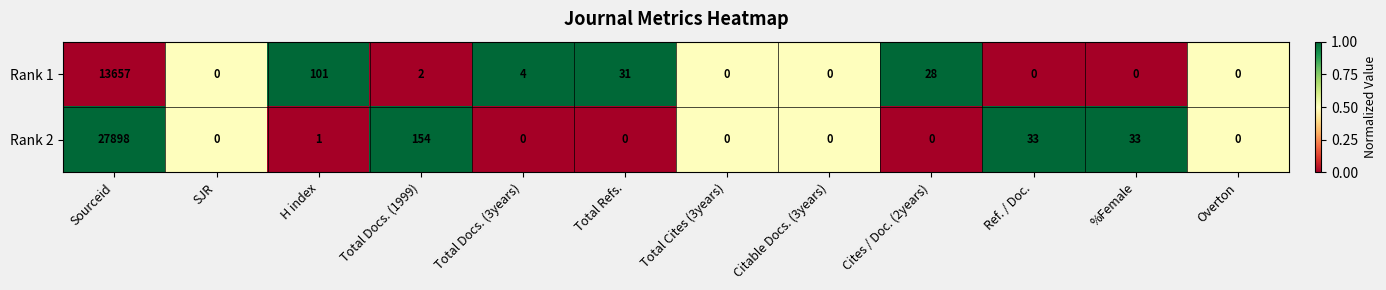

Reading right to left, transcribe all the data shown in this chart.

Rank 1: Overton=0	%Female=0	Ref. / Doc.=0	Cites / Doc. (2years)=28	Citable Docs. (3years)=0	Total Cites (3years)=0	Total Refs.=31	Total Docs. (3years)=4	Total Docs. (1999)=2	H index=101	SJR=0	Sourceid=13657
Rank 2: Overton=0	%Female=33	Ref. / Doc.=33	Cites / Doc. (2years)=0	Citable Docs. (3years)=0	Total Cites (3years)=0	Total Refs.=0	Total Docs. (3years)=0	Total Docs. (1999)=154	H index=1	SJR=0	Sourceid=27898